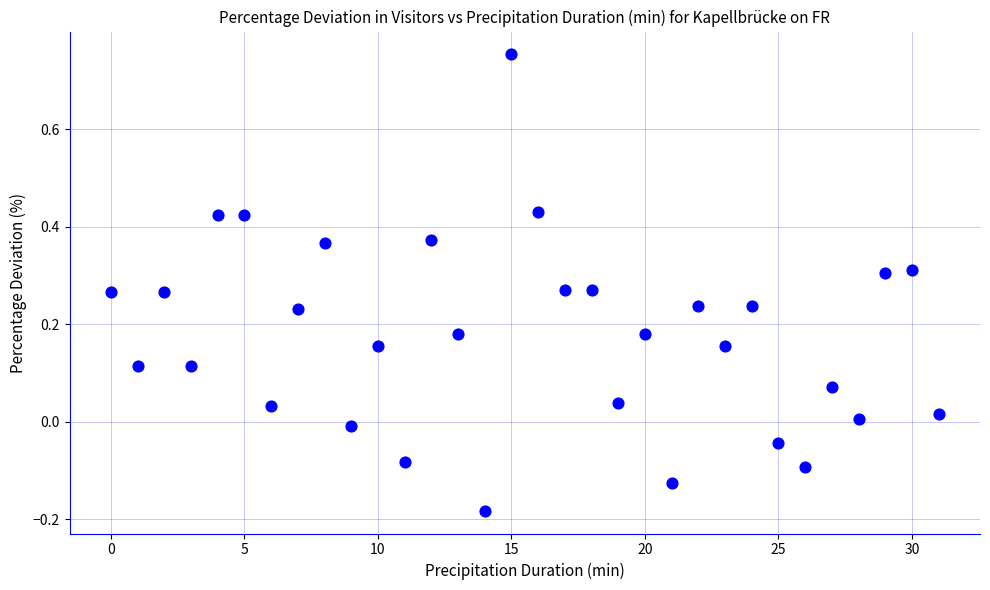

What is the range of Y values (max minus min)?

0.9